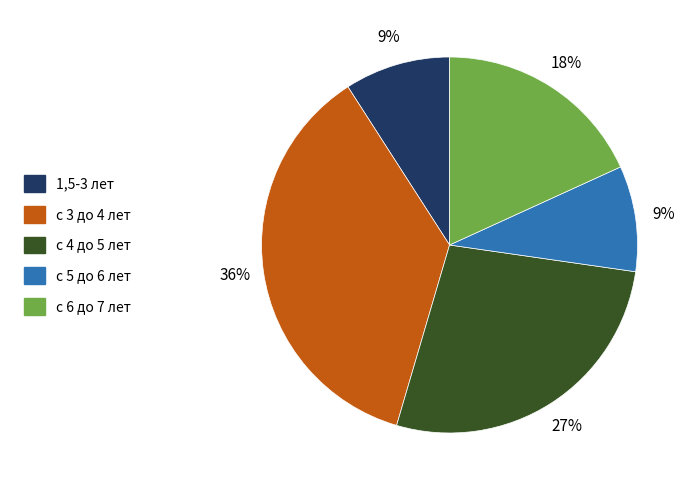

Combined, do 1,5-3 лет and с 3 до 4 лет account for over 50%?

No